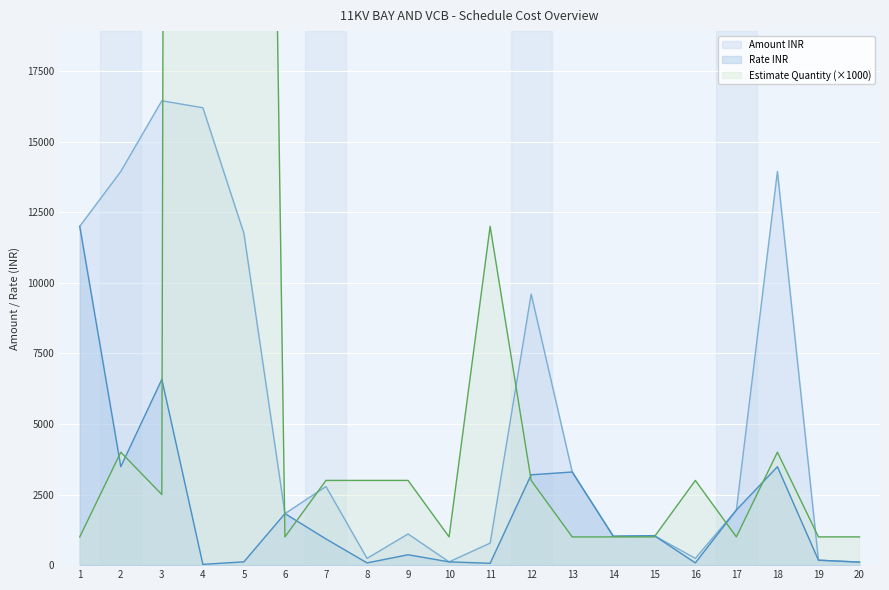

Reading left to right, what are all the values shown in this chart?

Amount INR: 1=12000.0	2=13944.0	3=16447.5	4=16200.0	5=11750.0	6=1825.0	7=2784.0	8=240.0	9=1104.0	10=116.0	11=780.0	12=9600.0	13=3299.7	14=1024.0	15=1044.5	16=240.0	17=1952.6	18=13944.0	19=176.0	20=107.0
Rate INR: 1=12000.0	2=3486.0	3=6579.0	4=27.0	5=117.5	6=1825.0	7=928.0	8=80.0	9=368.0	10=116.0	11=65.0	12=3200.0	13=3299.7	14=1024.0	15=1044.5	16=80.0	17=1952.6	18=3486.0	19=176.0	20=107.0
Estimate Quantity: 1=1000.0	2=4000.0	3=2500.0	4=600000.0	5=100000.0	6=1000.0	7=3000.0	8=3000.0	9=3000.0	10=1000.0	11=12000.0	12=3000.0	13=1000.0	14=1000.0	15=1000.0	16=3000.0	17=1000.0	18=4000.0	19=1000.0	20=1000.0